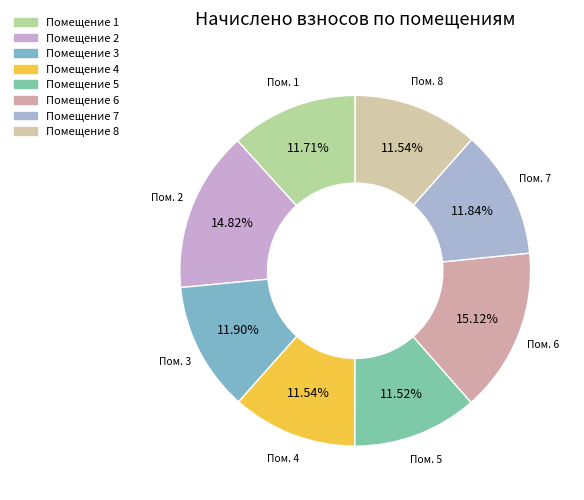

Is there a majority slice in this chart?

No